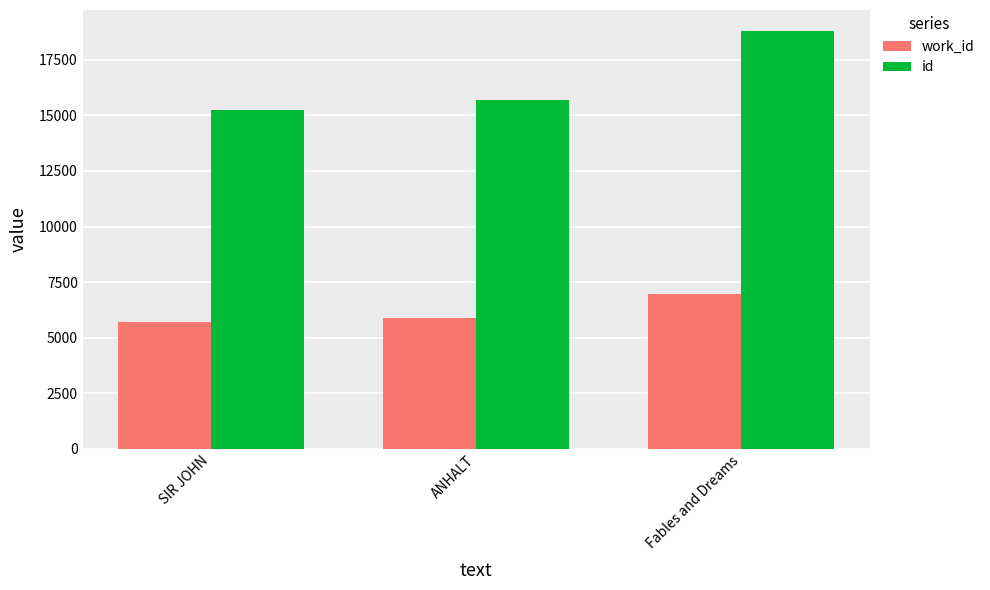

Rank the categories by id value from lowest to highest.

SIR JOHN, ANHALT, Fables and Dreams